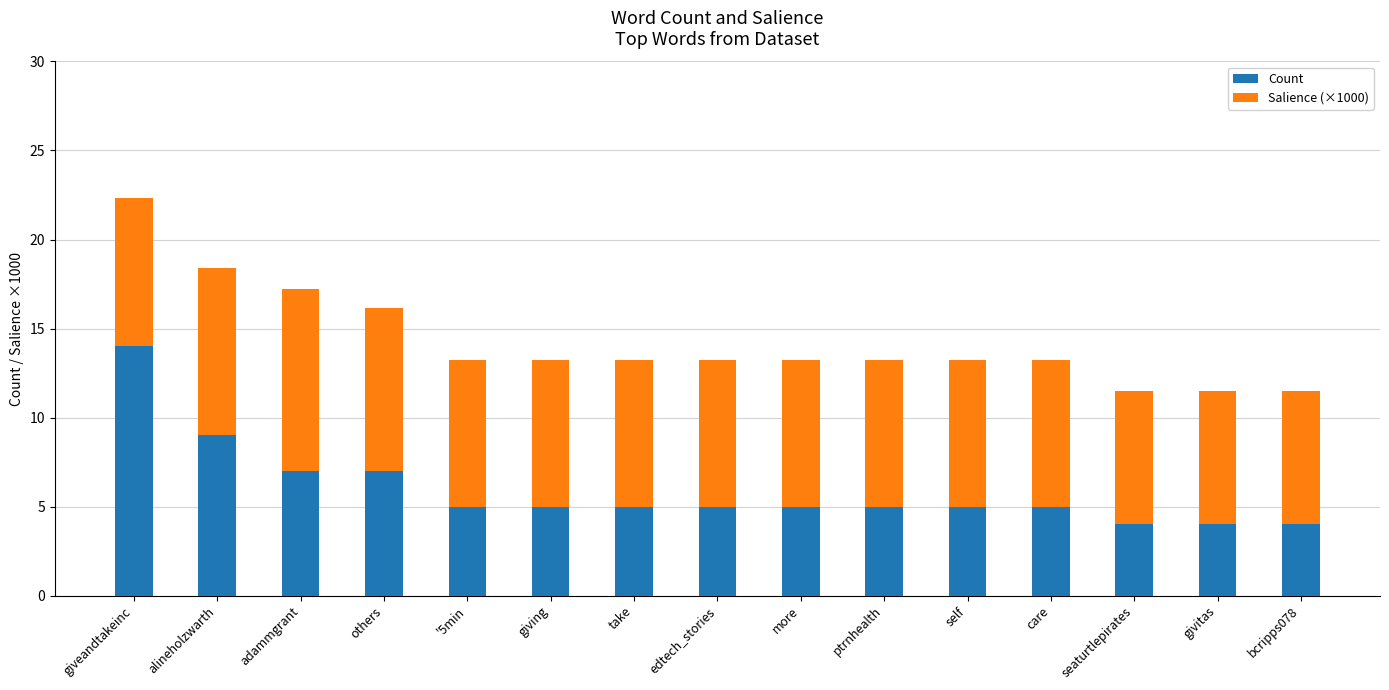

At which category is the sum across all series the highest?

giveandtakeinc